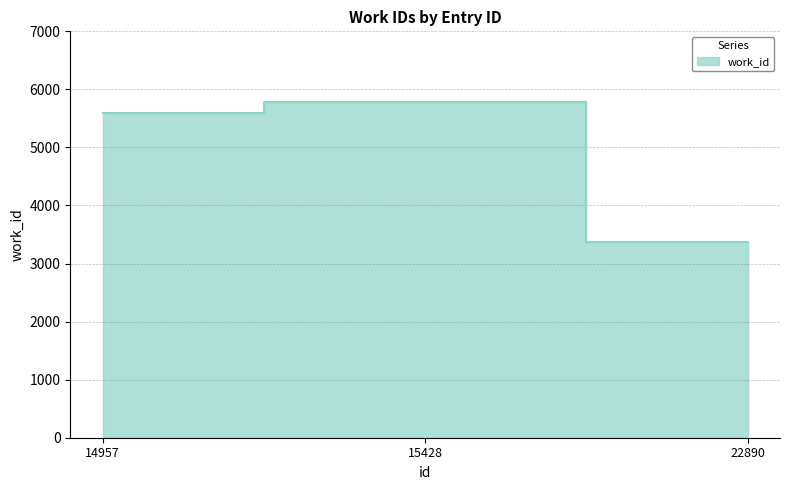

How many values are below 5594?

1